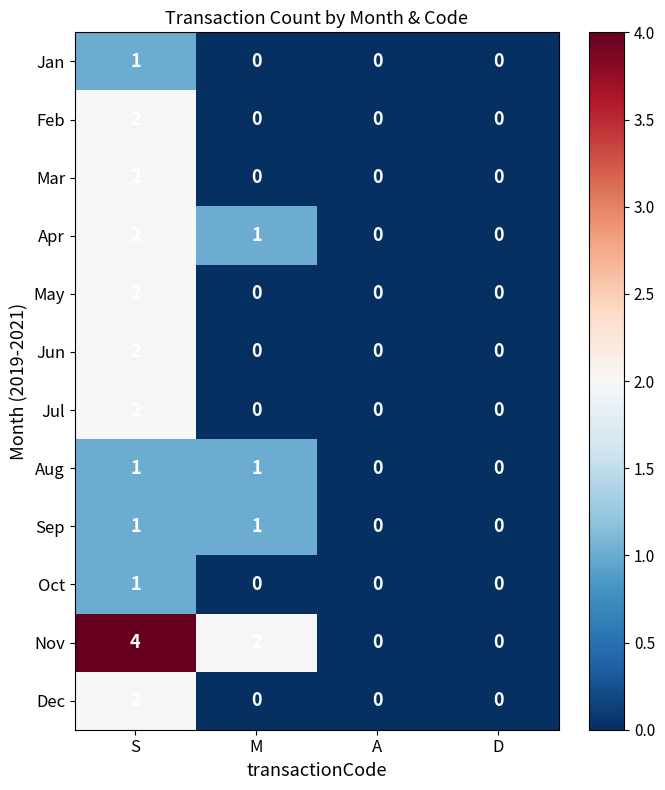

What is the total value across all series at M?

5